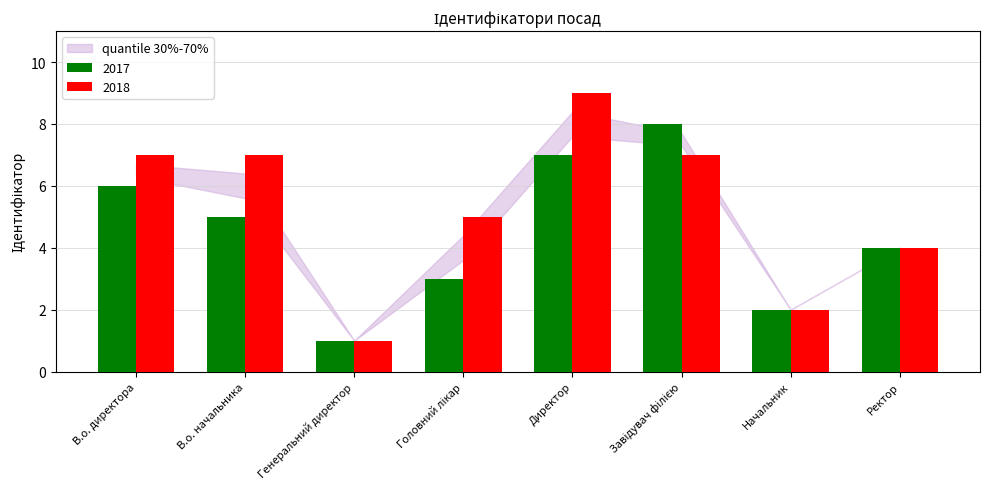

What is the approximate value of 2017 at В.о. начальника?

5